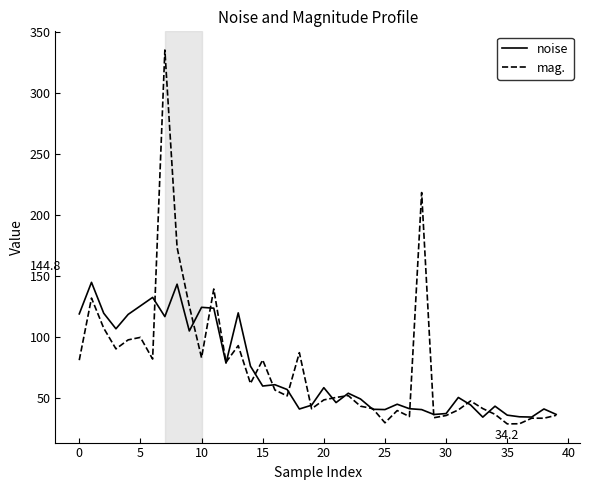

What is the greatest value displayed?

335.3